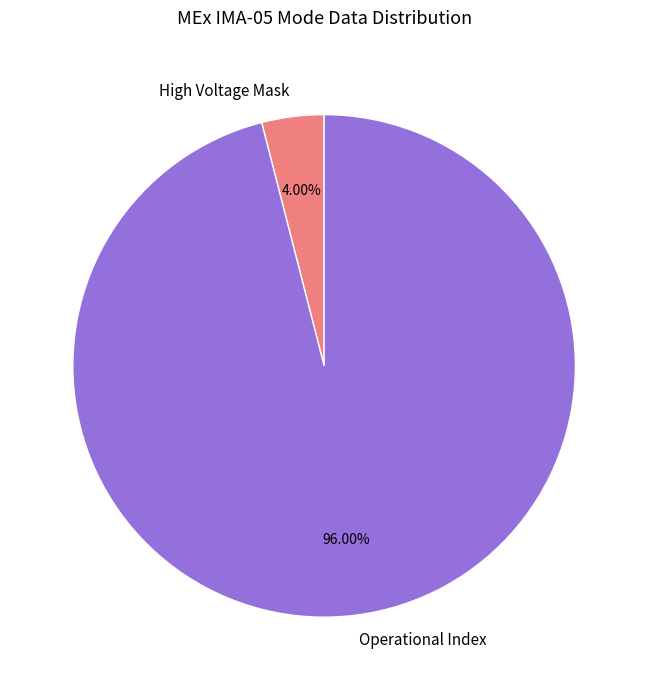

To the nearest percent, what is the average slice percentage?

50%